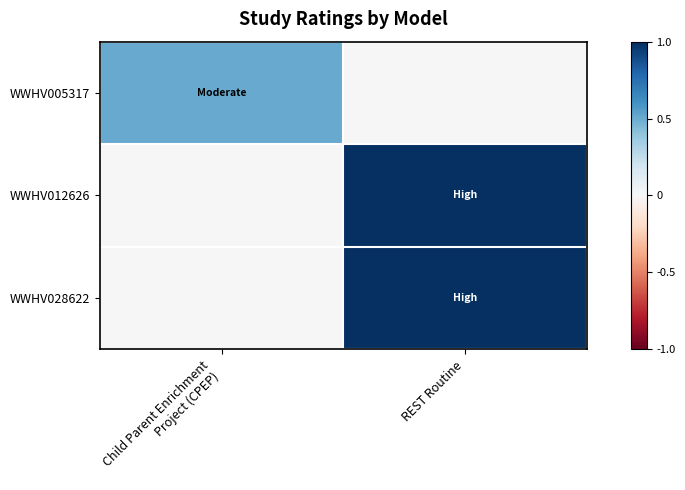

At which category is the sum across all series the highest?

REST Routine